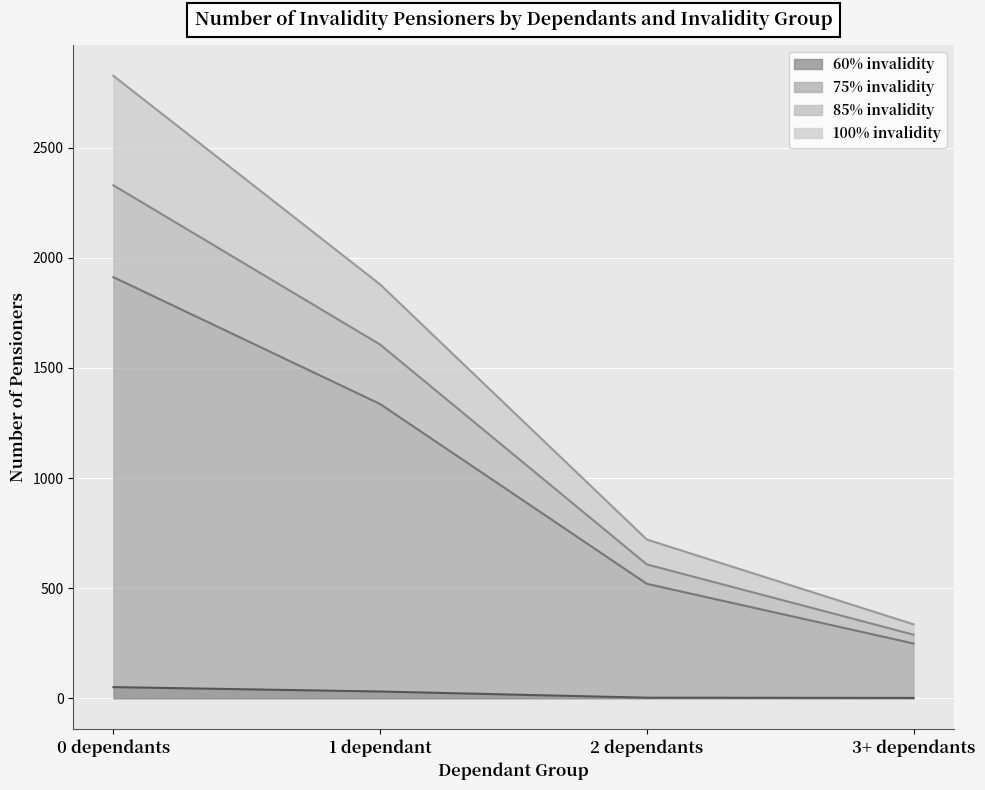

Which label corresponds to the smallest value in the chart?

3+ dependants